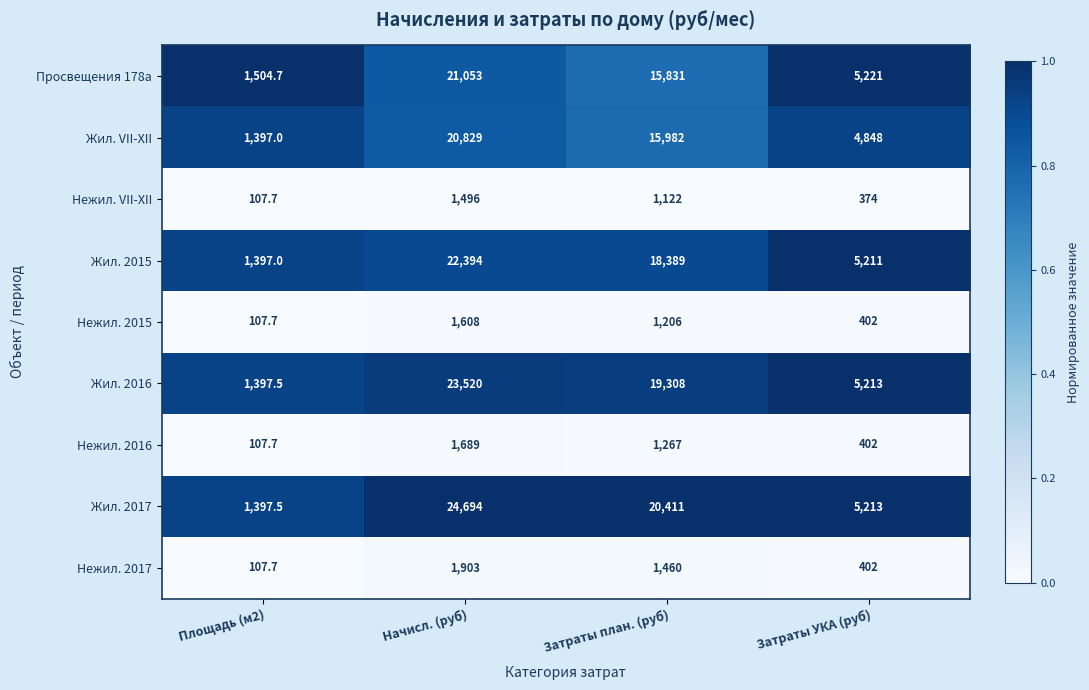

True or false: Жил. VII-XII has a value of 6092.6 at Затраты план. (руб).

False